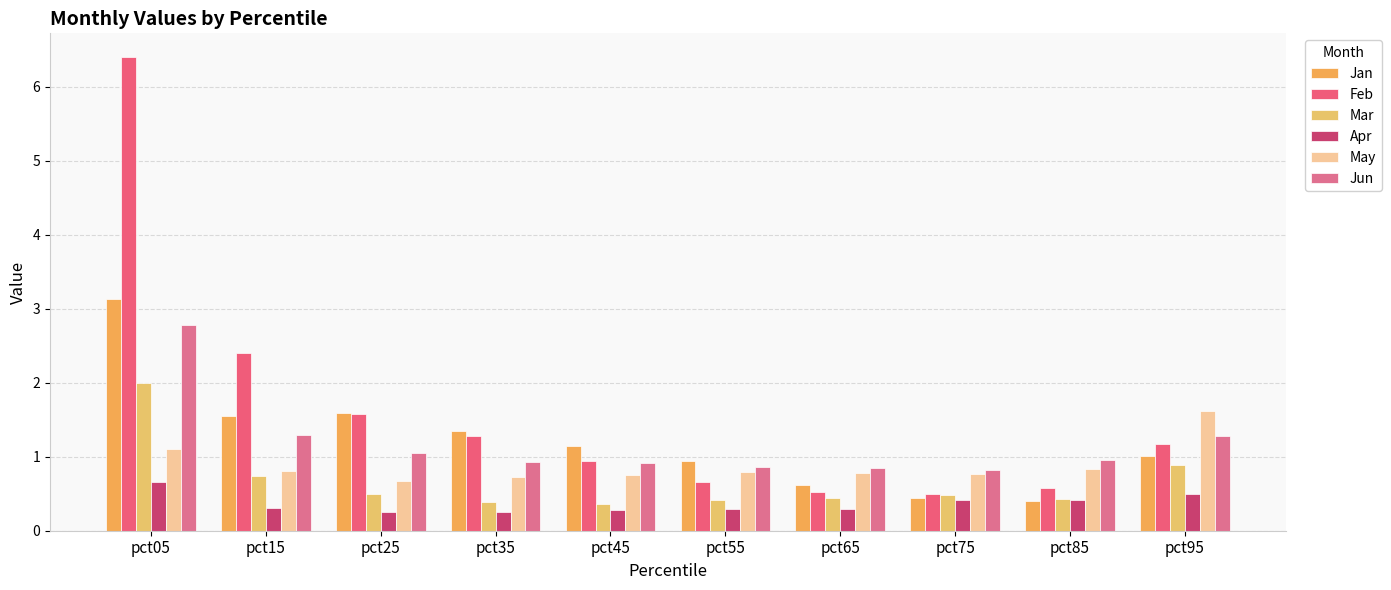

Reading right to left, transcribe all the data shown in this chart.

Jan: pct95=1.0	pct85=0.4	pct75=0.4	pct65=0.6	pct55=0.9	pct45=1.1	pct35=1.3	pct25=1.6	pct15=1.5	pct05=3.1
Feb: pct95=1.2	pct85=0.6	pct75=0.5	pct65=0.5	pct55=0.7	pct45=0.9	pct35=1.3	pct25=1.6	pct15=2.4	pct05=6.4
Mar: pct95=0.9	pct85=0.4	pct75=0.5	pct65=0.4	pct55=0.4	pct45=0.4	pct35=0.4	pct25=0.5	pct15=0.7	pct05=2.0
Apr: pct95=0.5	pct85=0.4	pct75=0.4	pct65=0.3	pct55=0.3	pct45=0.3	pct35=0.3	pct25=0.3	pct15=0.3	pct05=0.7
May: pct95=1.6	pct85=0.8	pct75=0.8	pct65=0.8	pct55=0.8	pct45=0.8	pct35=0.7	pct25=0.7	pct15=0.8	pct05=1.1
Jun: pct95=1.3	pct85=1.0	pct75=0.8	pct65=0.8	pct55=0.9	pct45=0.9	pct35=0.9	pct25=1.1	pct15=1.3	pct05=2.8